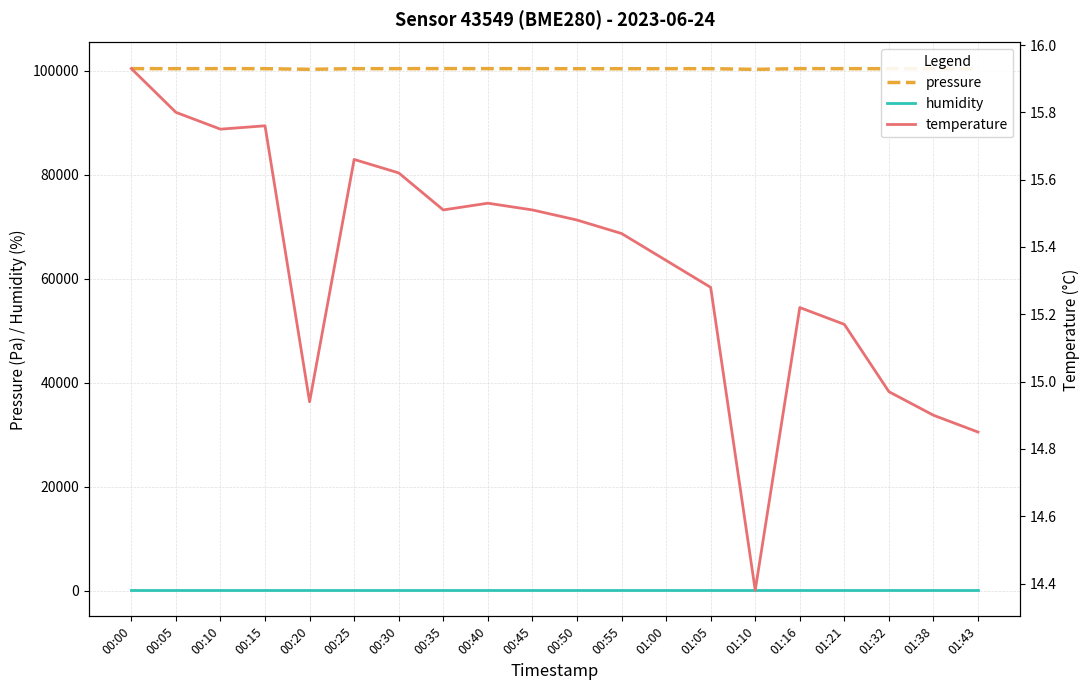

At which category does temperature reach its first local valley?

00:10